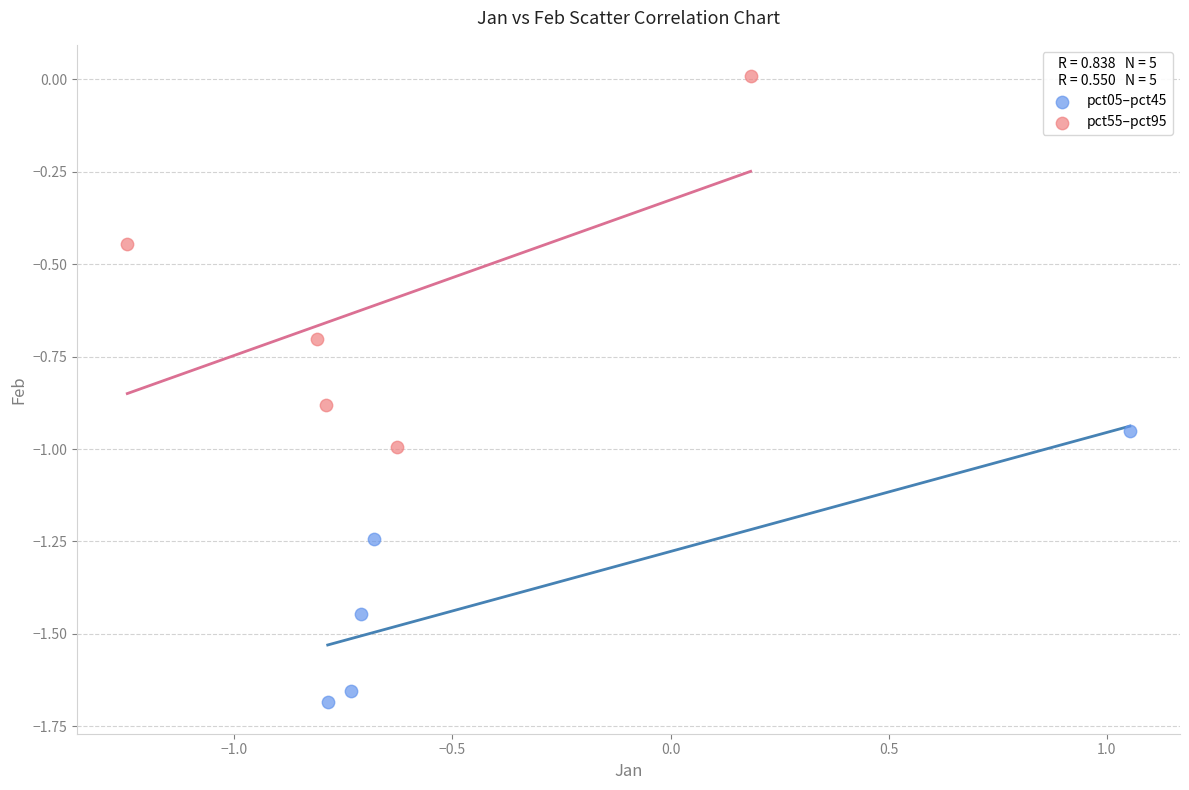

Which series contains the highest Y value?

pct55–pct95